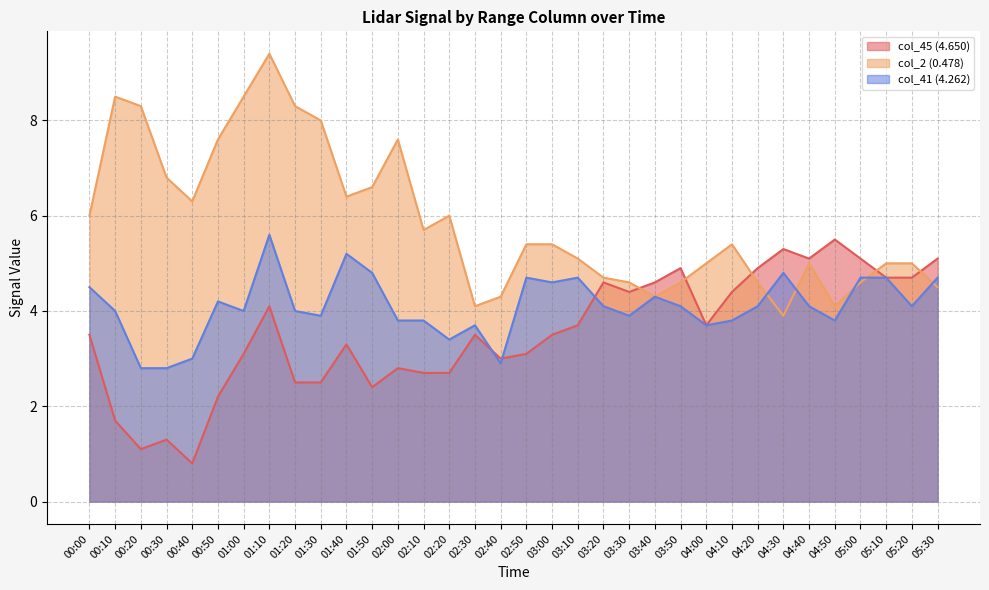

At which label does col_41 (4.262) first exceed 4?

00:00